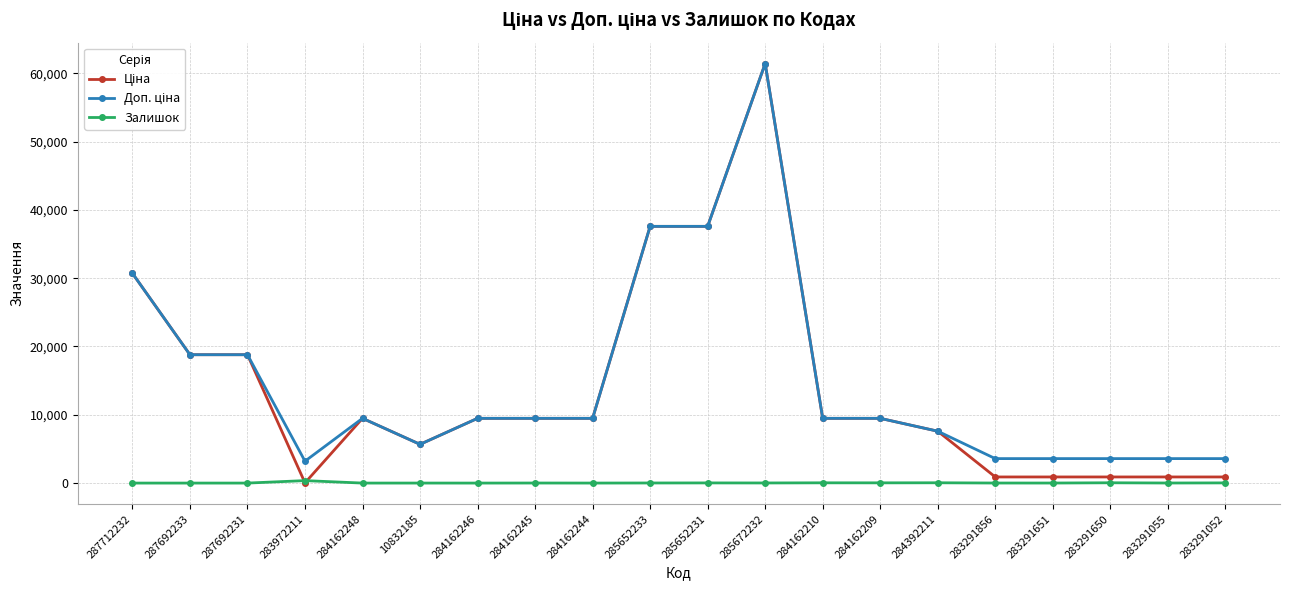

At which category is the sum across all series the highest?

285672232